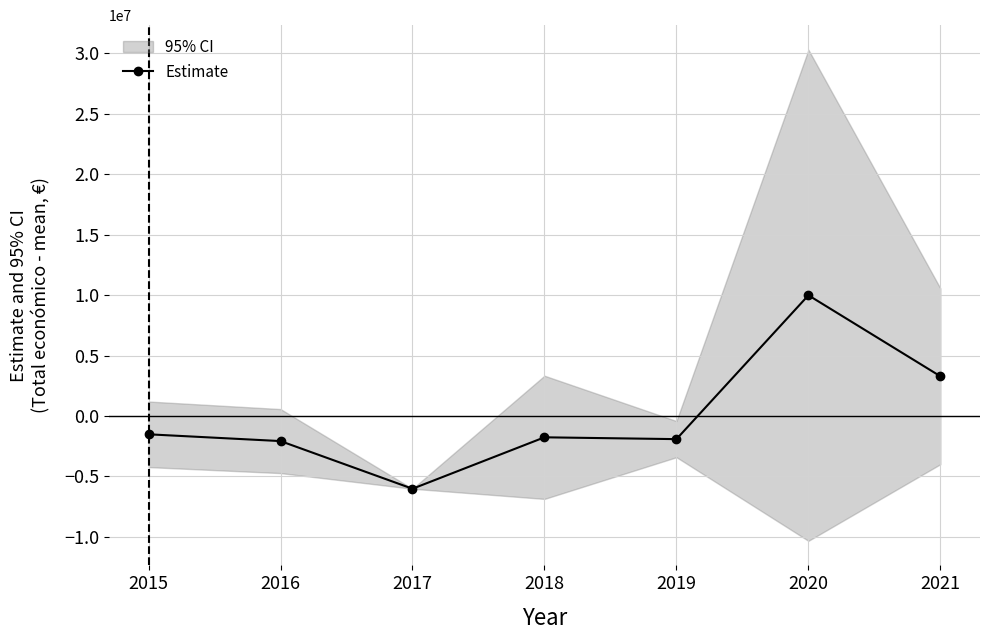

Reading right to left, list all the values displayed in this chart.

3287435.3	9991632.8	-1912717.9	-1761680.7	-6017692.2	-2073979.8	-1512997.6